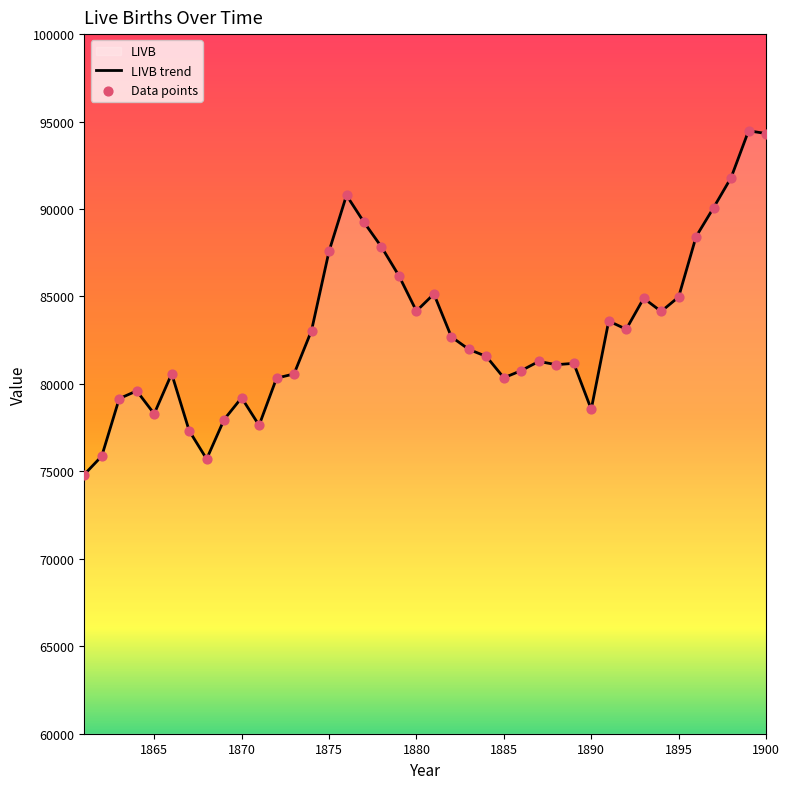

Which has a higher value, 1872 or 1884?

1884